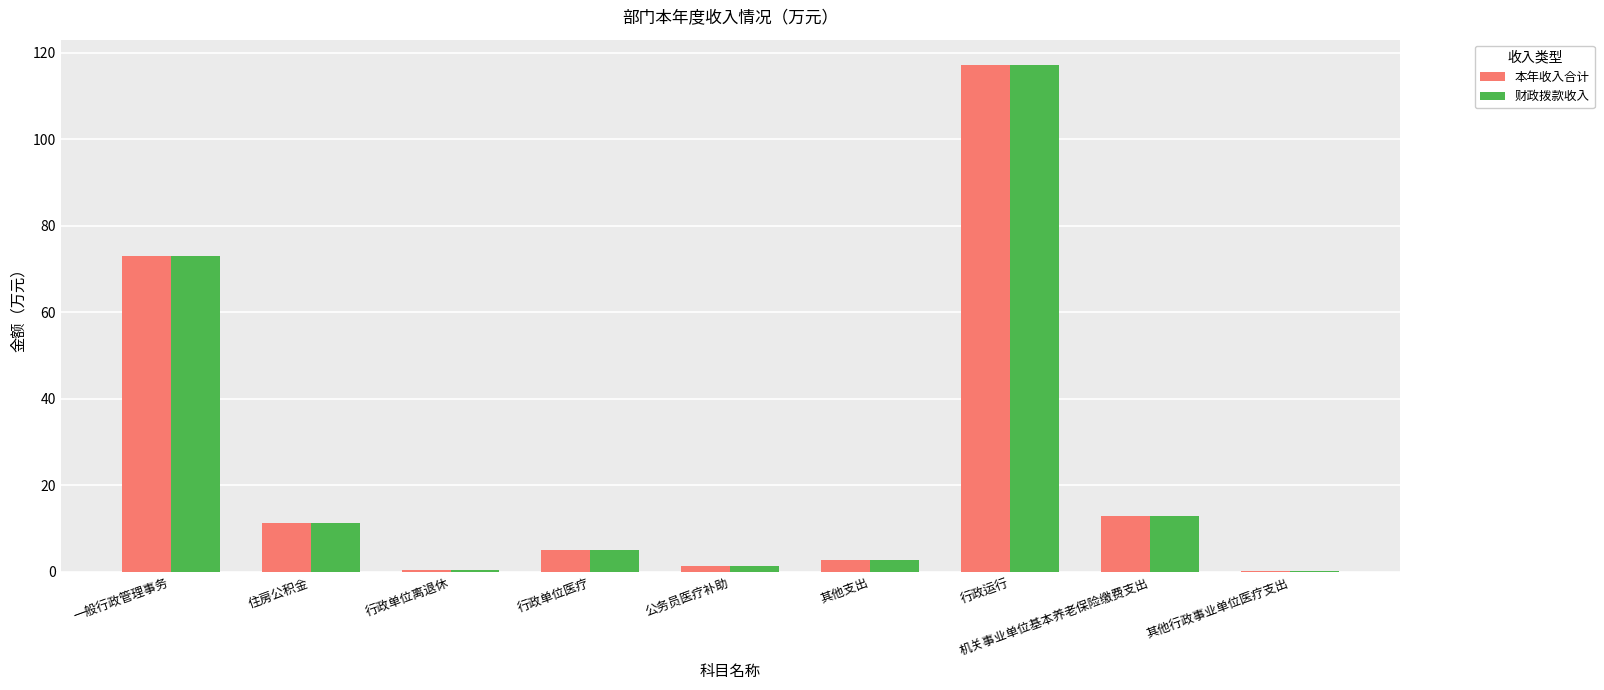

How many categories are shown in the chart?

9